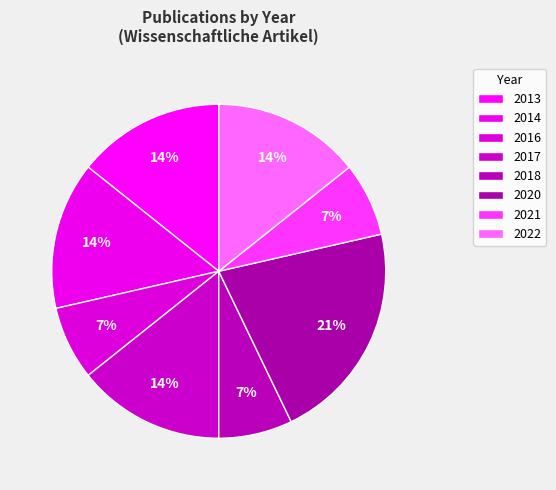

Does 2021 represent more than half of the total?

No